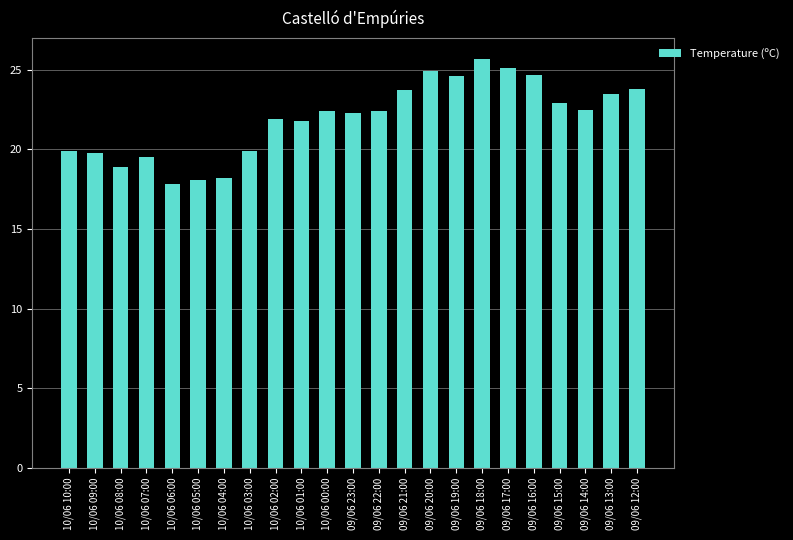

What is the difference between the maximum and minimum values?

7.9